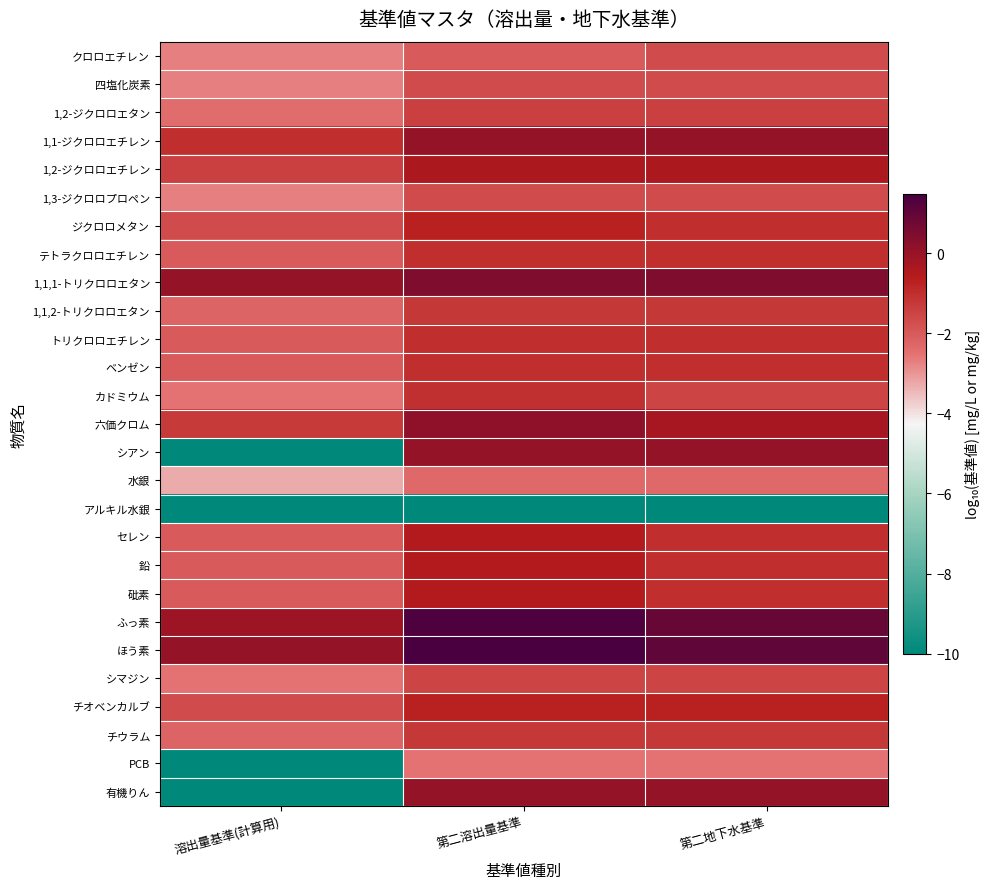

At how many categories does at least one series exceed -8?

3